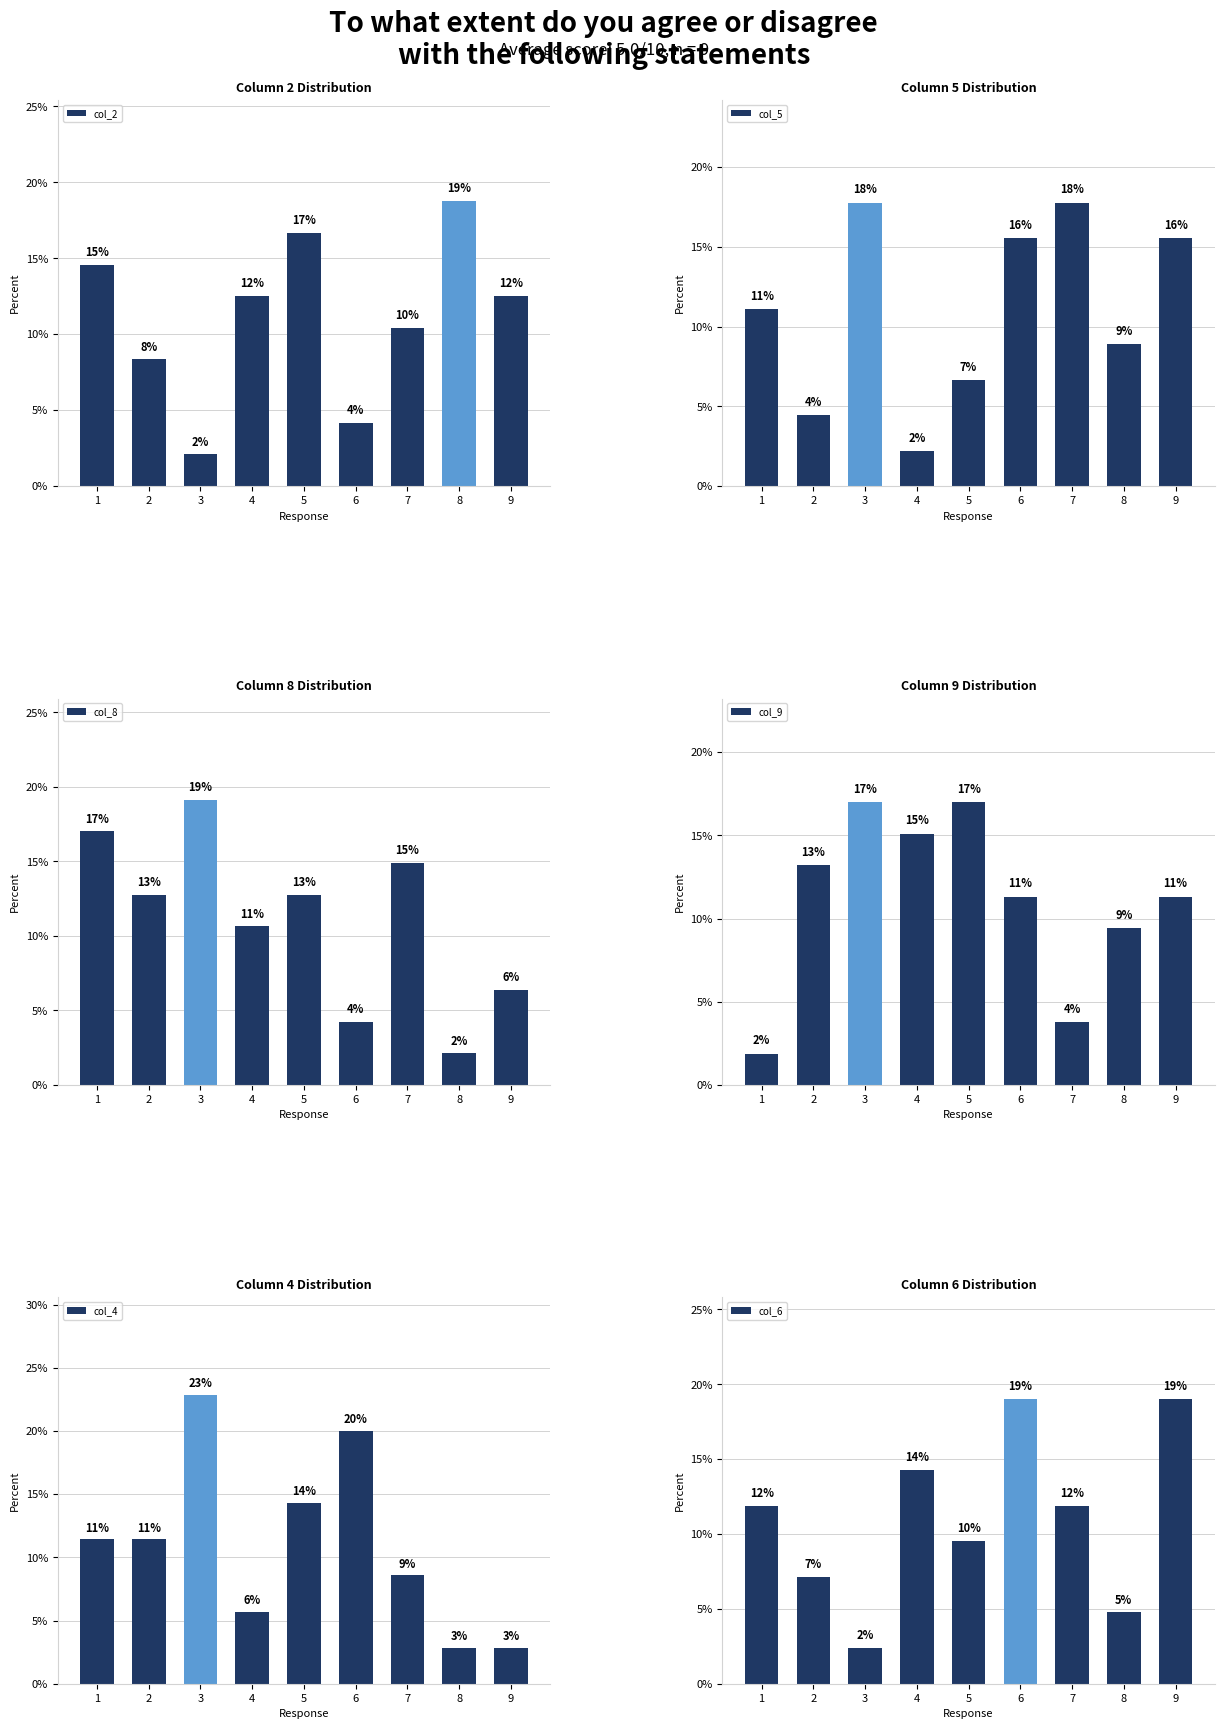

Which series has the widest spread of values?

col_4